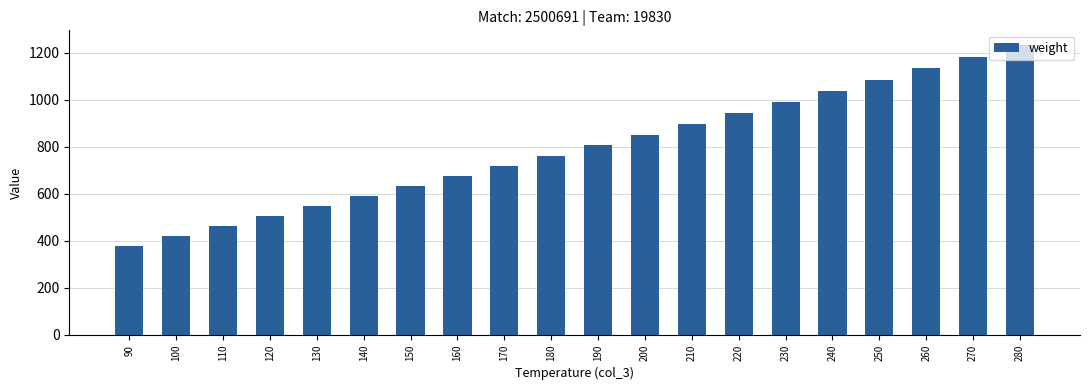

List the labels in order of value, smallest first.

90, 100, 110, 120, 130, 140, 150, 160, 170, 180, 190, 200, 210, 220, 230, 240, 250, 260, 270, 280